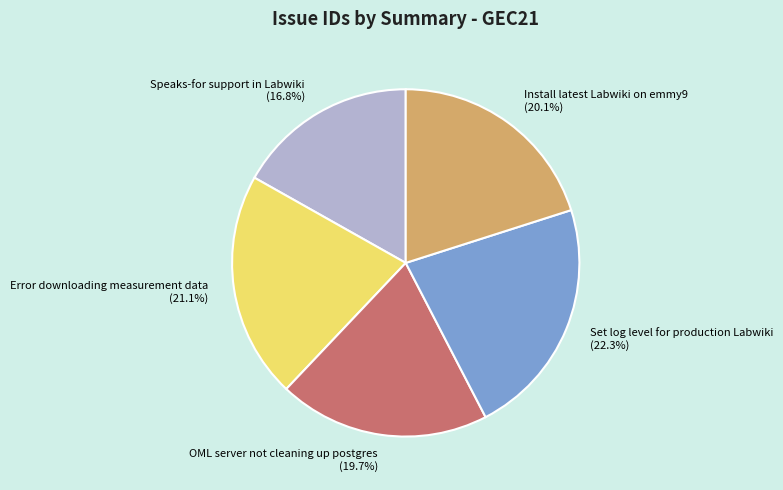

To the nearest percent, what portion does Speaks-for support in Labwiki represent?

17%